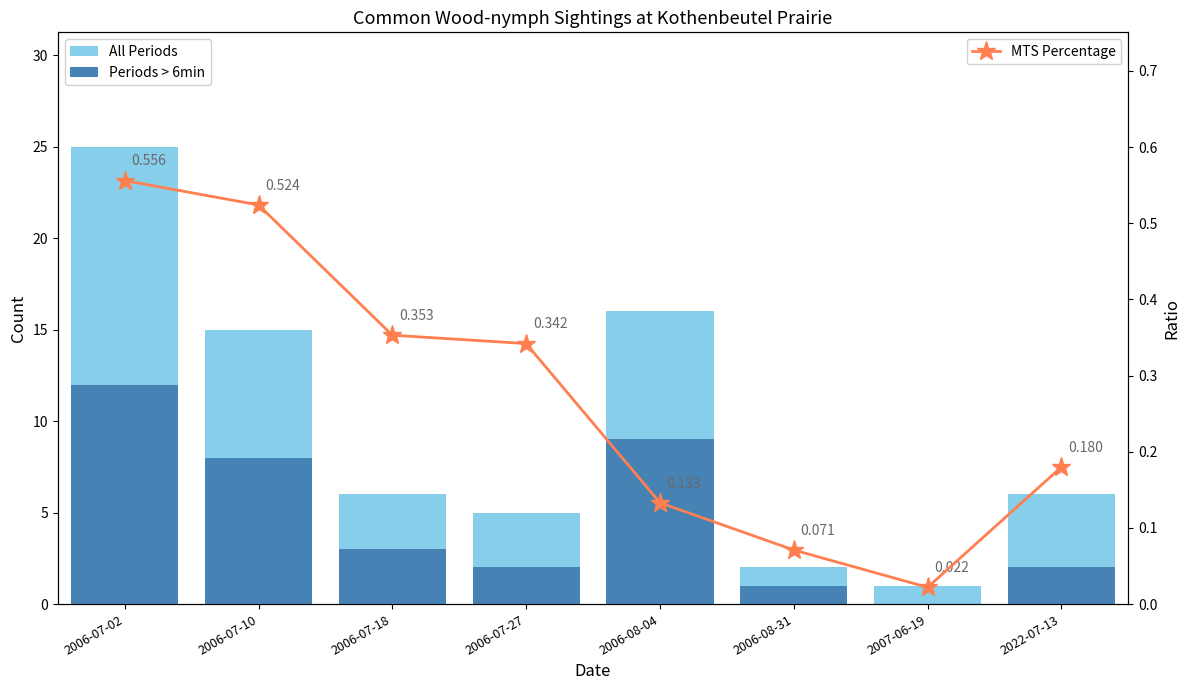

Reading left to right, transcribe all the data shown in this chart.

All Periods: 25.0	15.0	6.0	5.0	16.0	2.0	1.0	6.0
Periods > 6min: 12.0	8.0	3.0	2.0	9.0	1.0	0.0	2.0
MTS Percentage: 0.6	0.5	0.4	0.3	0.1	0.1	0.0	0.2